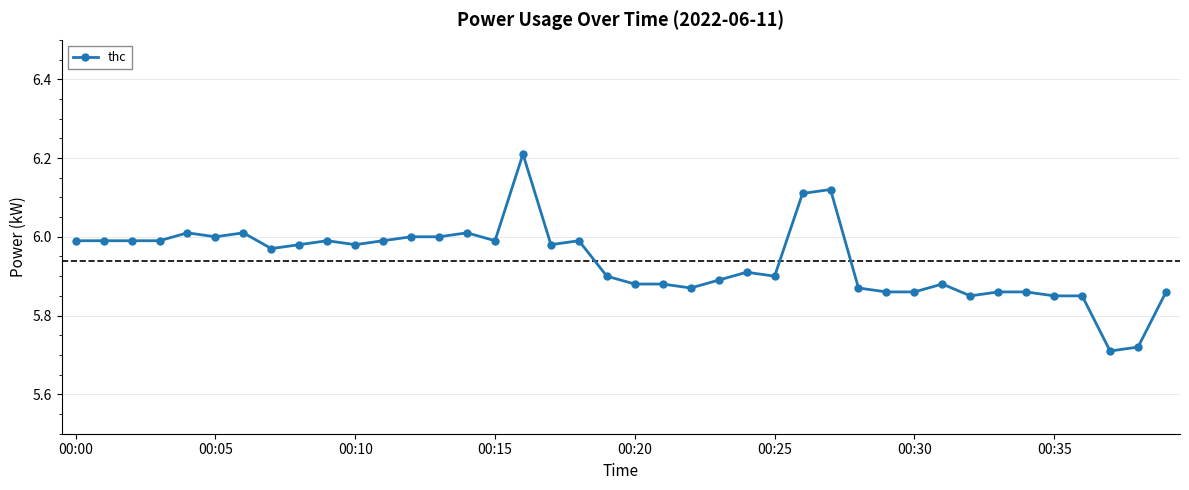

True or false: the data has more than 2 interior local peaks.

True